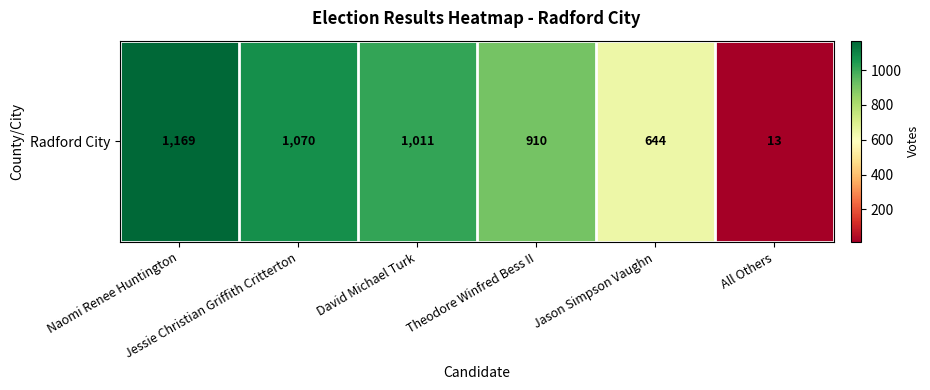

What is the minimum value shown in the chart?

13